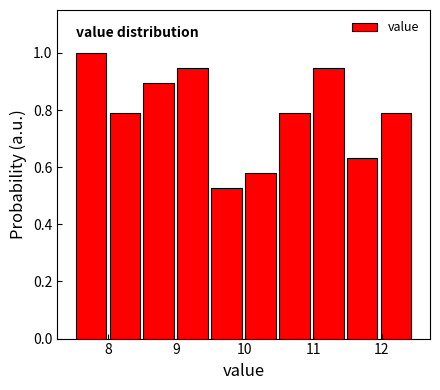

What is the height of the bar covering 12.0 to 12.5 on the x-axis? Neither the bar edges nor the heights are printed on the chart, so give them approximately, as read against the axes.

0.78